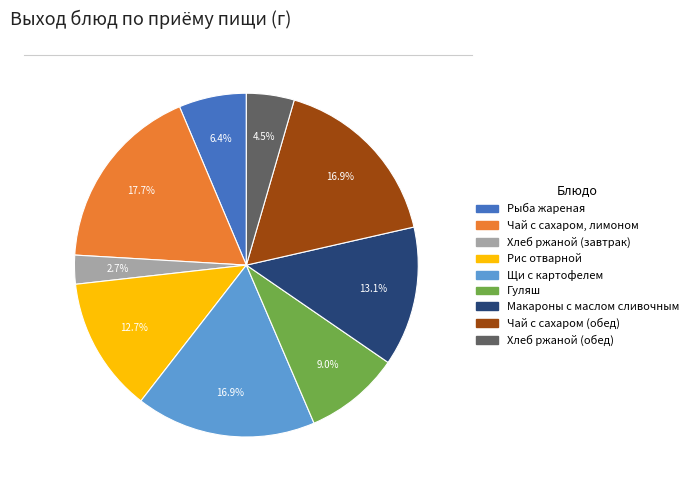

To the nearest percent, what is the difference between the Рыба жареная and Рис отварной slice percentages?

6%